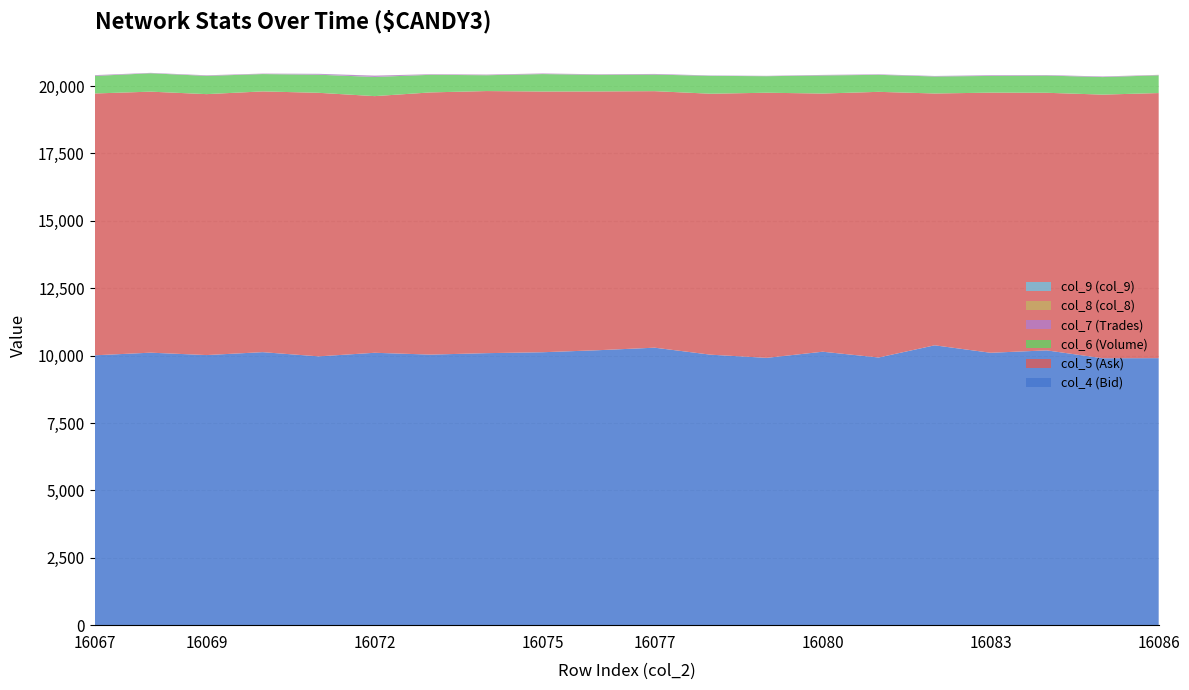

Reading left to right, transcribe all the data shown in this chart.

col_4 (Bid): 16067=10010	16068=10108	16069=10019	16070=10127	16071=9971	16072=10104	16073=10036	16074=10090	16075=10124	16076=10200	16077=10293	16078=10033	16079=9916	16080=10143	16081=9929	16082=10381	16083=10104	16084=10193	16085=9902	16086=9905
col_5 (Ask): 16067=9712	16068=9682	16069=9679	16070=9672	16071=9776	16072=9520	16073=9726	16074=9722	16075=9671	16076=9598	16077=9515	16078=9680	16079=9834	16080=9577	16081=9854	16082=9341	16083=9649	16084=9555	16085=9778	16086=9833
col_6 (Volume): 16067=651	16068=682	16069=676	16070=643	16071=671	16072=711	16073=653	16074=587	16075=647	16076=617	16077=615	16078=663	16079=613	16080=671	16081=631	16082=631	16083=620	16084=639	16085=651	16086=658
col_7 (Trades): 16067=27	16068=13	16069=20	16070=16	16071=31	16072=48	16073=20	16074=22	16075=21	16076=18	16077=23	16078=13	16079=12	16080=19	16081=17	16082=17	16083=25	16084=19	16085=20	16086=14
col_8 (col_8): 16067=2	16068=1	16069=2	16070=2	16071=1	16072=2	16073=2	16074=3	16075=2	16076=2	16077=1	16078=0	16079=1	16080=1	16081=1	16082=0	16083=1	16084=0	16085=1	16086=4
col_9 (col_9): 16067=1	16068=1	16069=1	16070=0	16071=2	16072=0	16073=0	16074=0	16075=0	16076=0	16077=0	16078=2	16079=1	16080=0	16081=1	16082=2	16083=0	16084=0	16085=1	16086=0